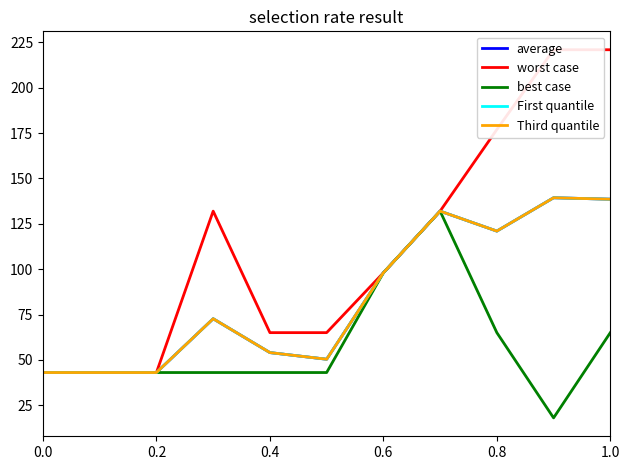

What is the sum of all average values?

935.0